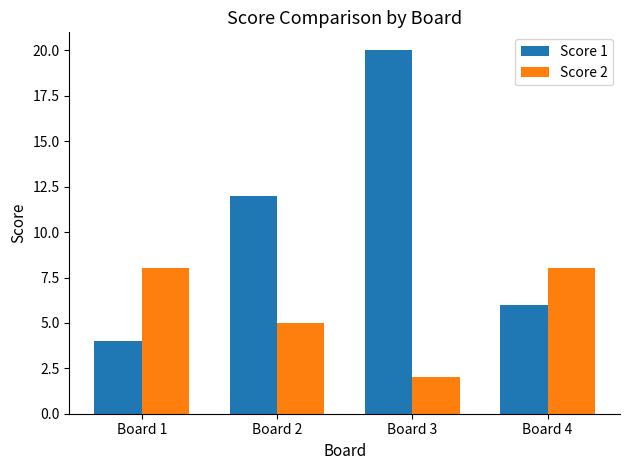

Reading right to left, list all the values displayed in this chart.

Score 1: Board 4=6	Board 3=20	Board 2=12	Board 1=4
Score 2: Board 4=8	Board 3=2	Board 2=5	Board 1=8